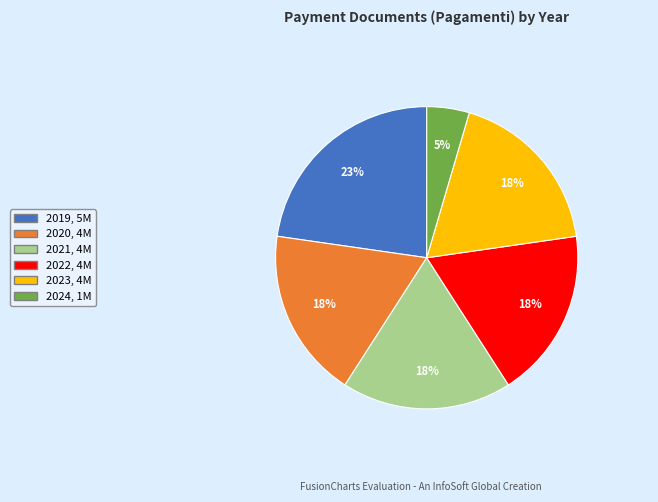

Which category has the smallest portion of the pie?

2024